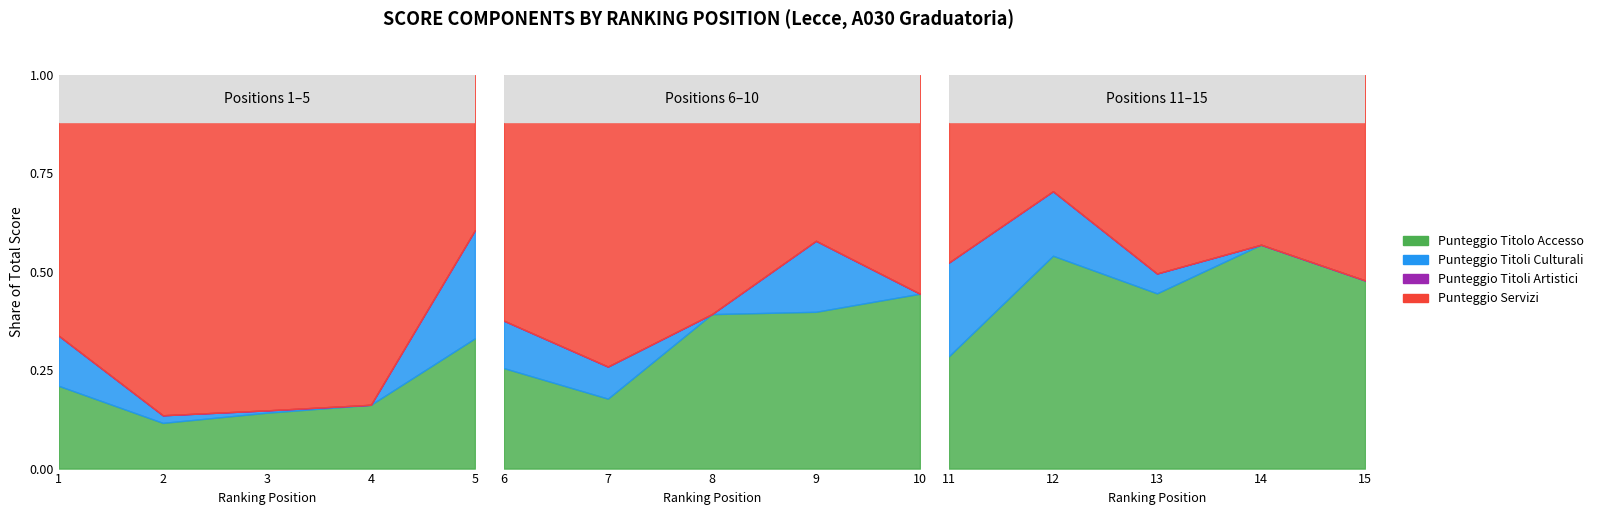

True or false: PUNTEGGIO ARTISTICI and PUNTEGGIO SERVIZI intersect in this chart.

False